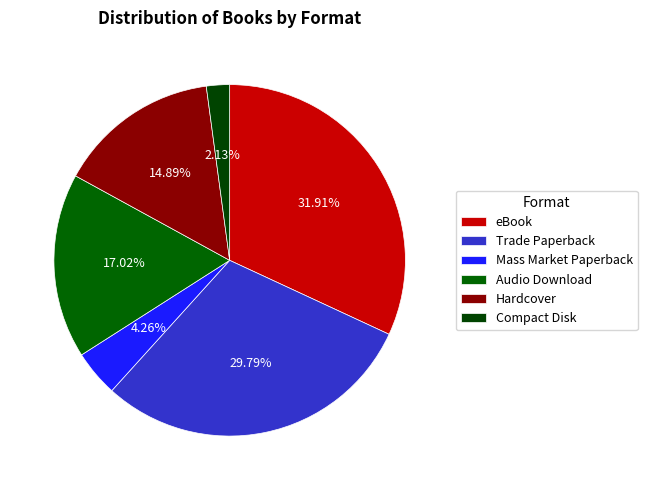

What is the change in value from Hardcover to Compact Disk?

-6